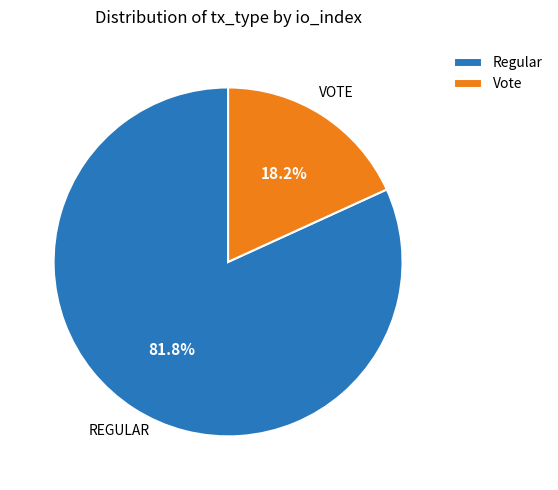

Combined, do Vote and Regular account for over 50%?

Yes